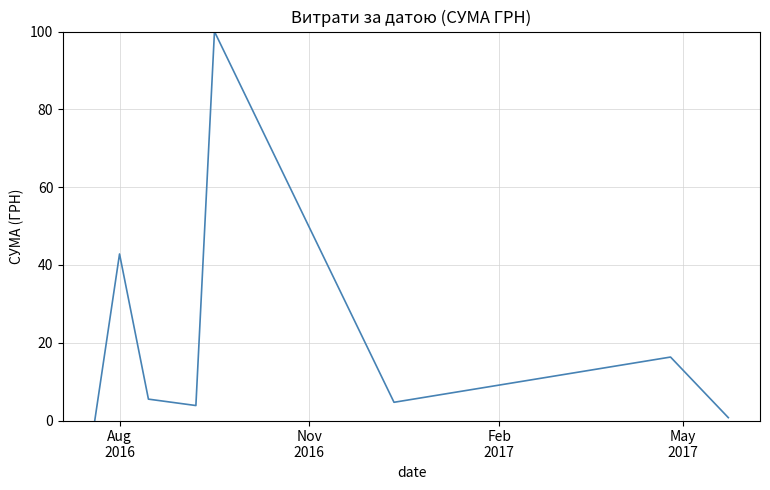

What is the maximum value shown in the chart?

100.0